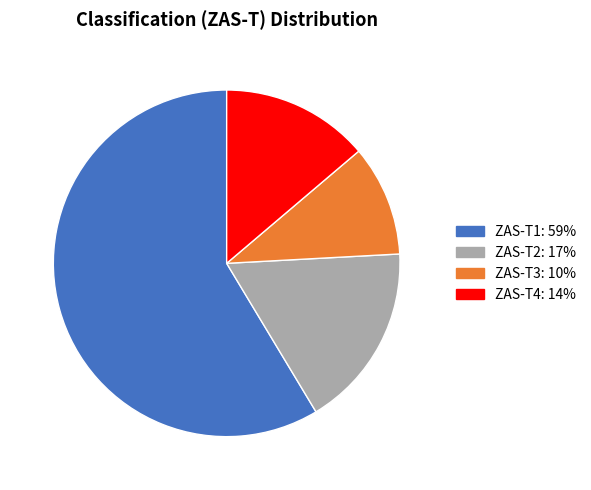

Between ZAS-T1 and ZAS-T2, which is larger?

ZAS-T1